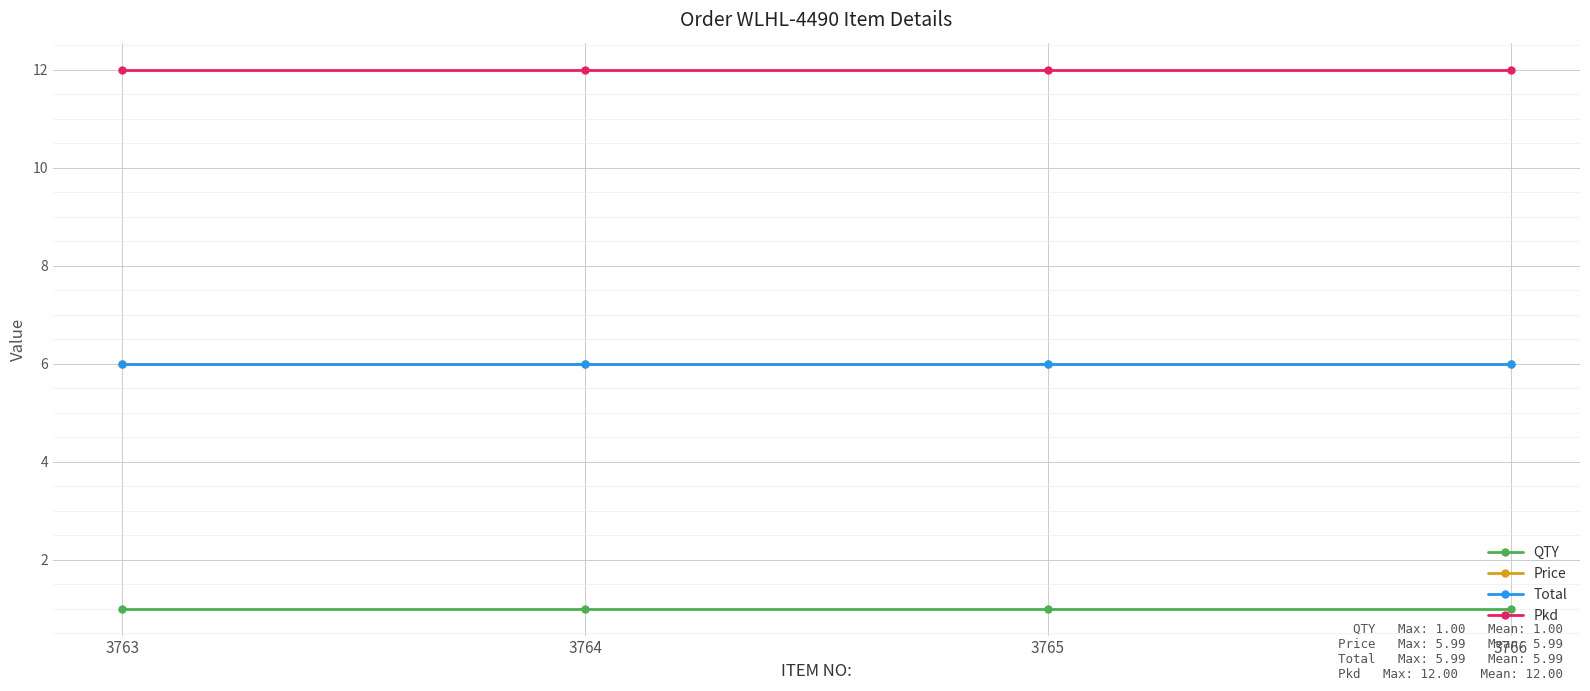

The Price series shows 6.0 at 3764. True or false?

True